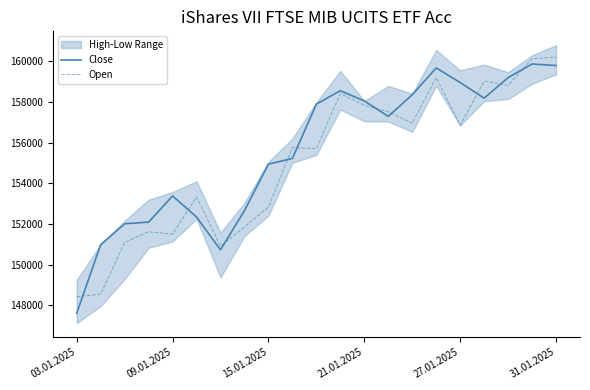

What is the lowest value of the Close series?

147606